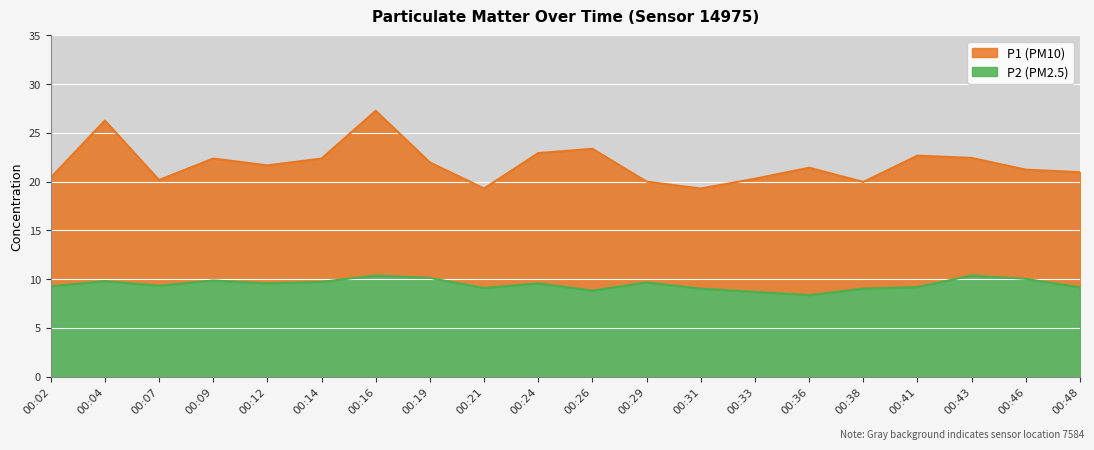

What is the difference between the highest and lowest values at 00:41?

13.5